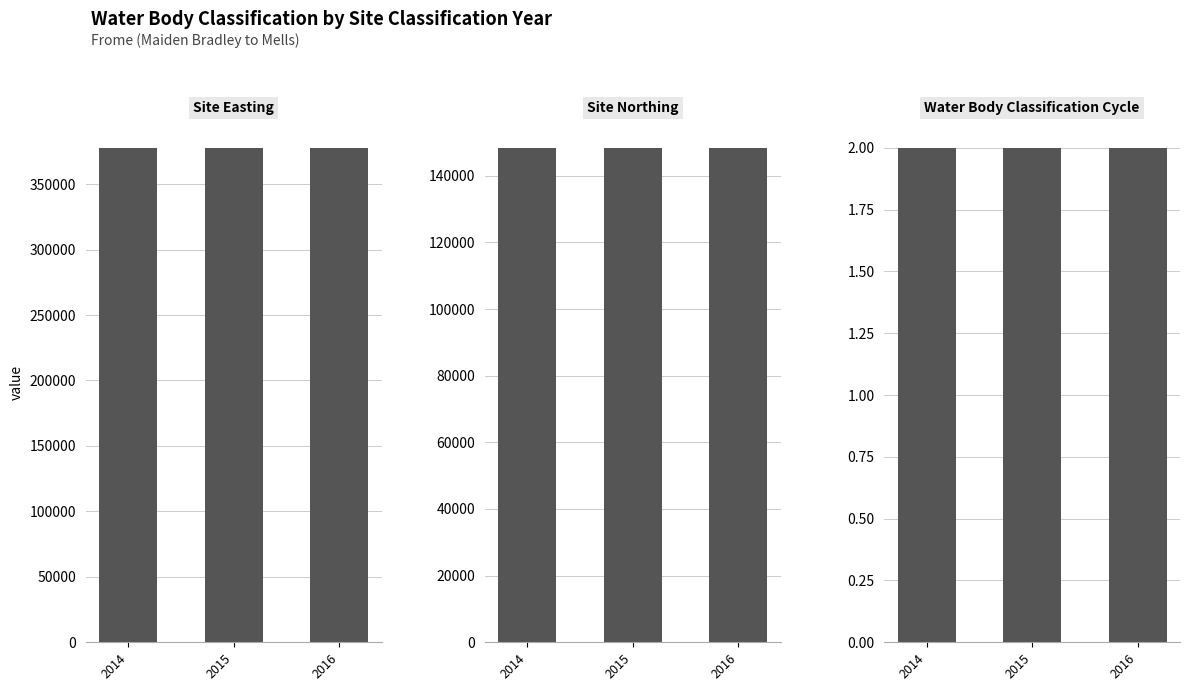

How many bars are there in each group?

3